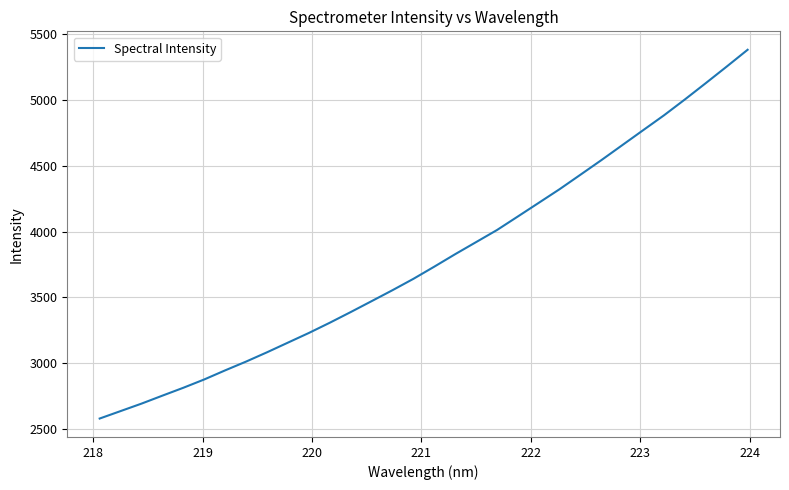

What is the maximum value shown in the chart?

5383.8